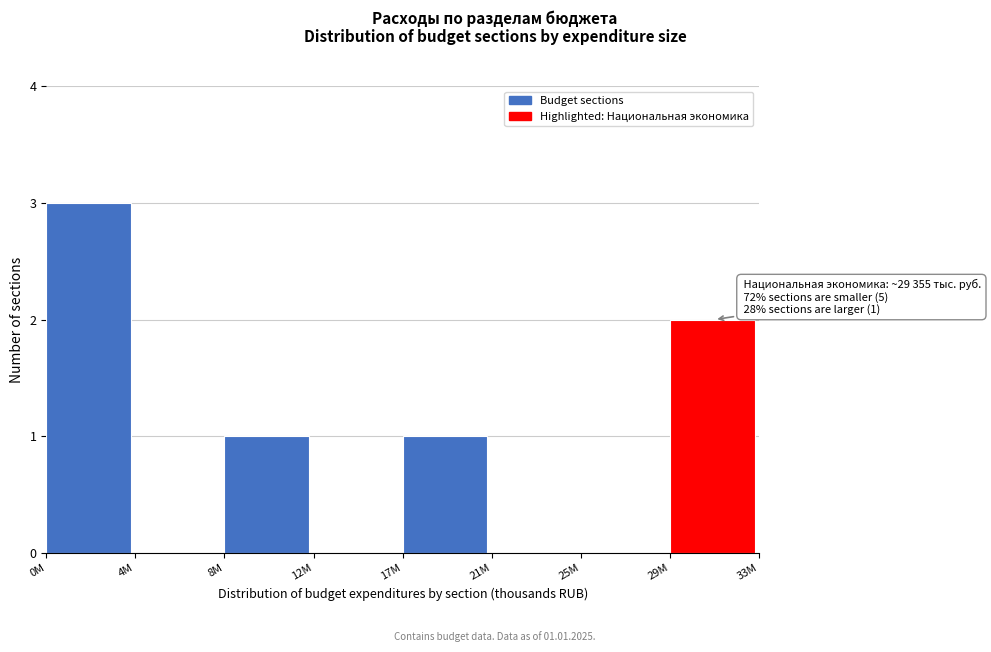

Reading left to right, list all the values displayed in this chart.

0M=3	4M=0	8M=1	12M=0	17M=1	21M=0	25M=0	29M=2